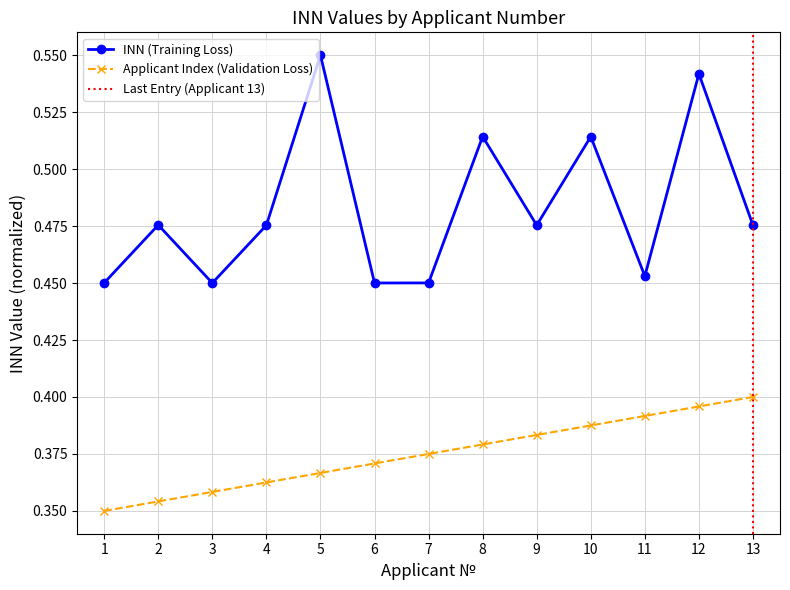

Which series has the largest total across all categories?

INN (Training Loss)